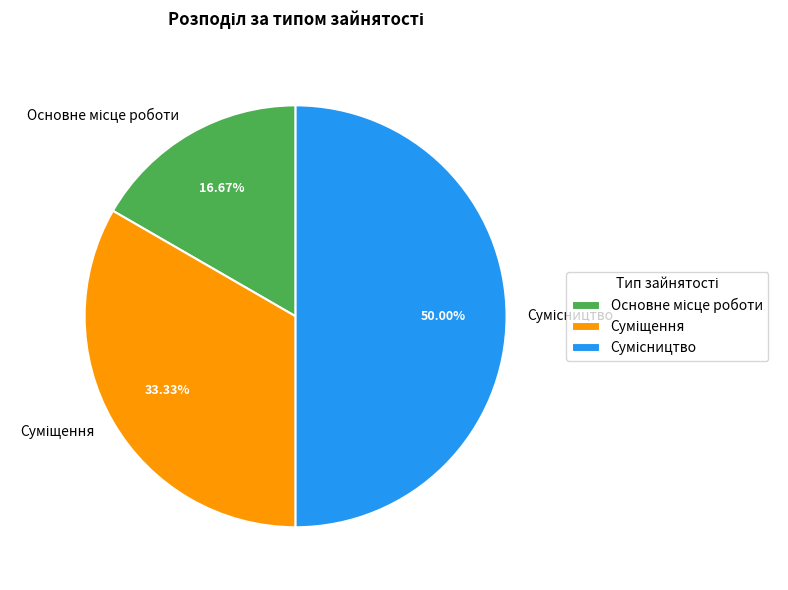

True or false: Суміщення accounts for 23% of the total.

False